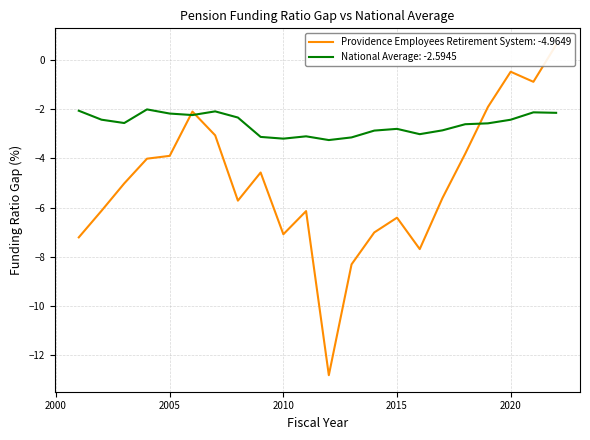

Where is National Average nearest to the value -2?

2004